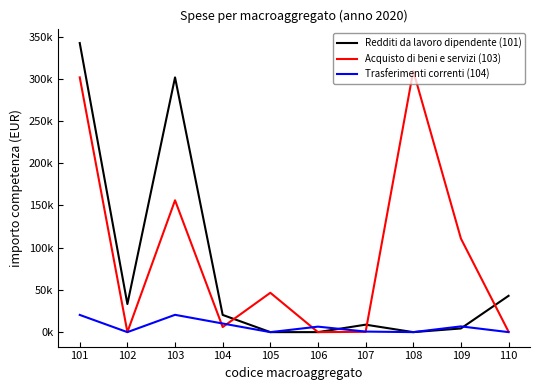

Does the chart display data point markers on the line(s)?

No